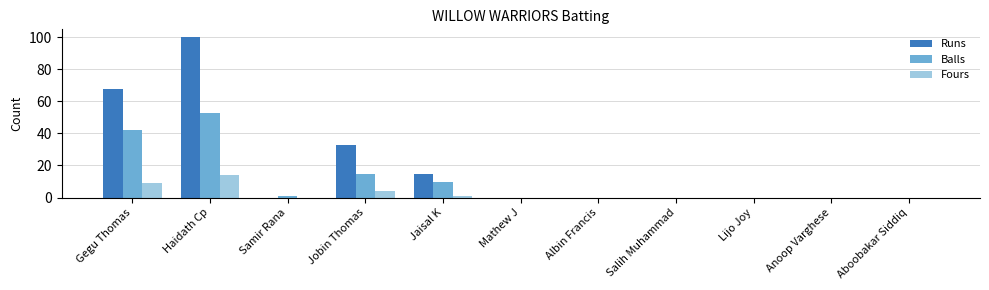

Where is Balls nearest to the value 26?

Jobin Thomas